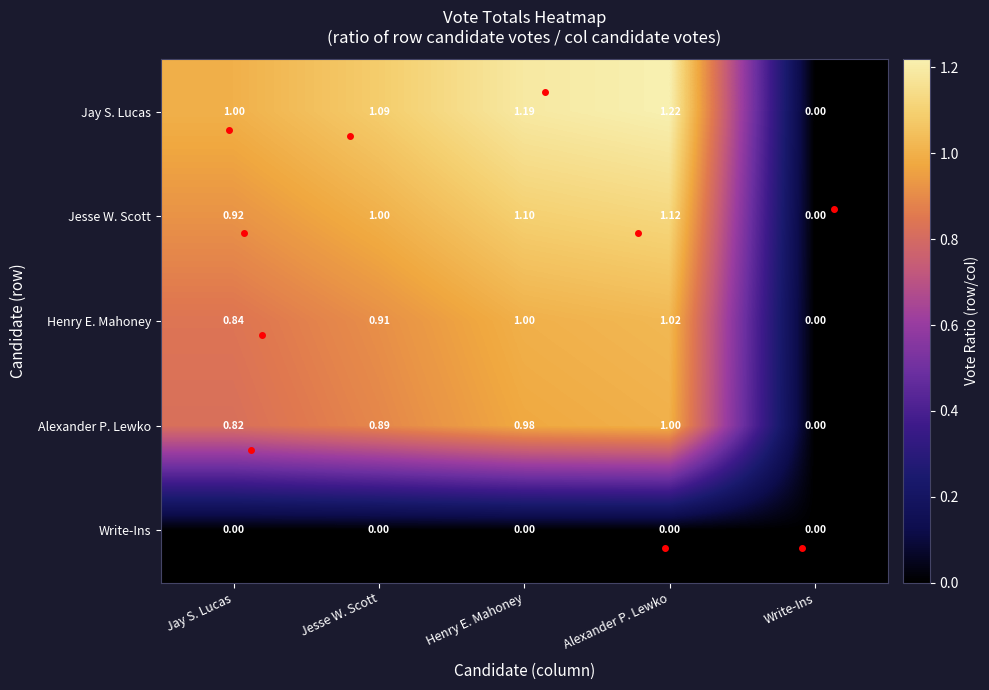

Which series has the largest total across all categories?

Jay S. Lucas